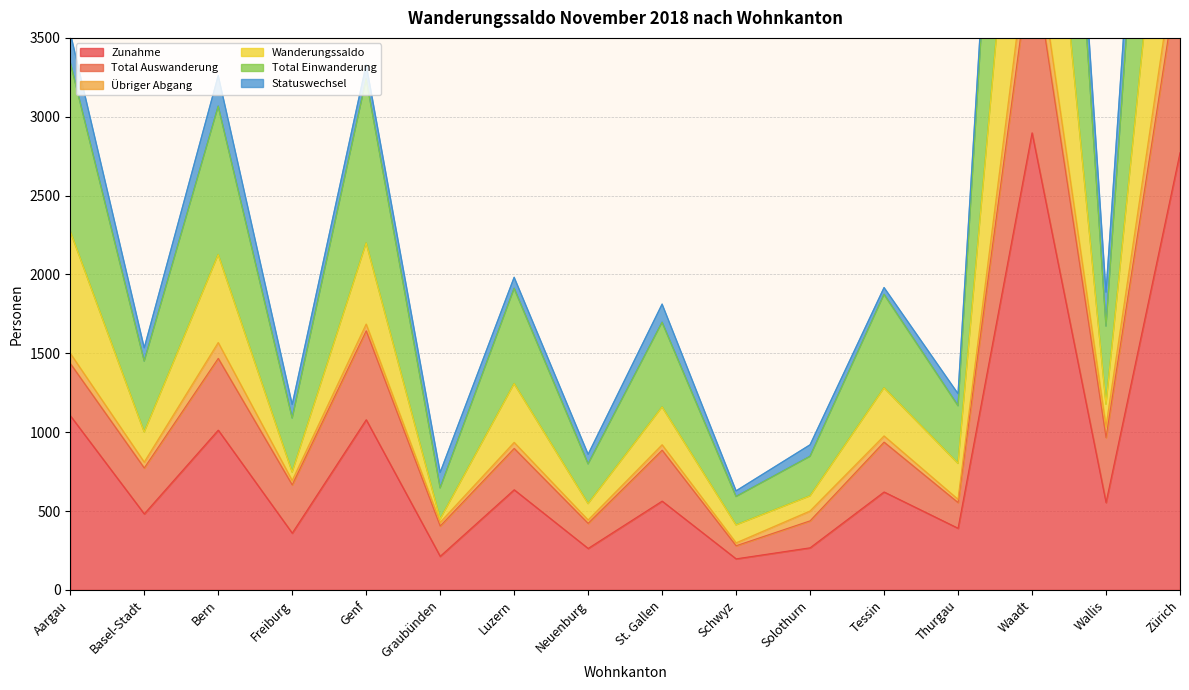

Is it true that Zunahme equals 1079 at Genf?

True